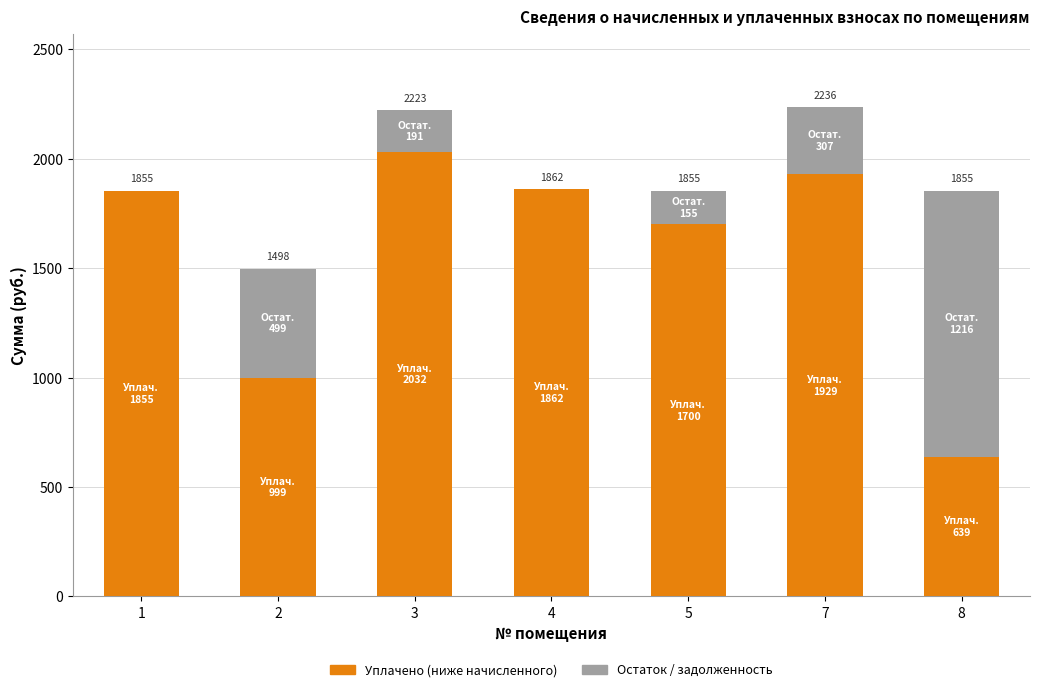

At which category is the sum across all series the highest?

7